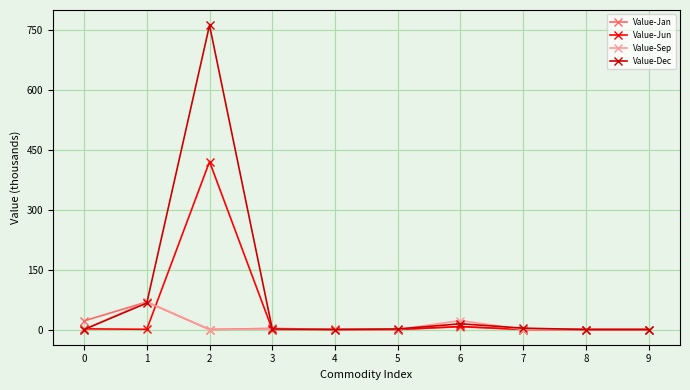

Is the value of Value-Dec at 1 greater than the value of Value-Sep at 5?

Yes